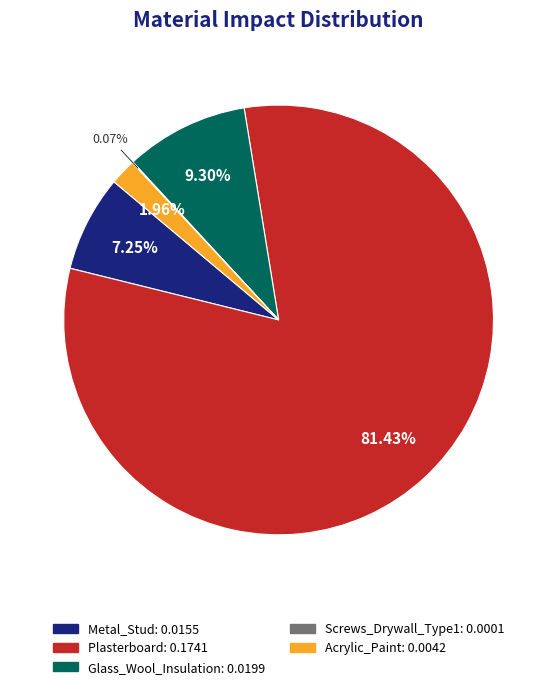

To the nearest percent, what is the average slice percentage?

20%